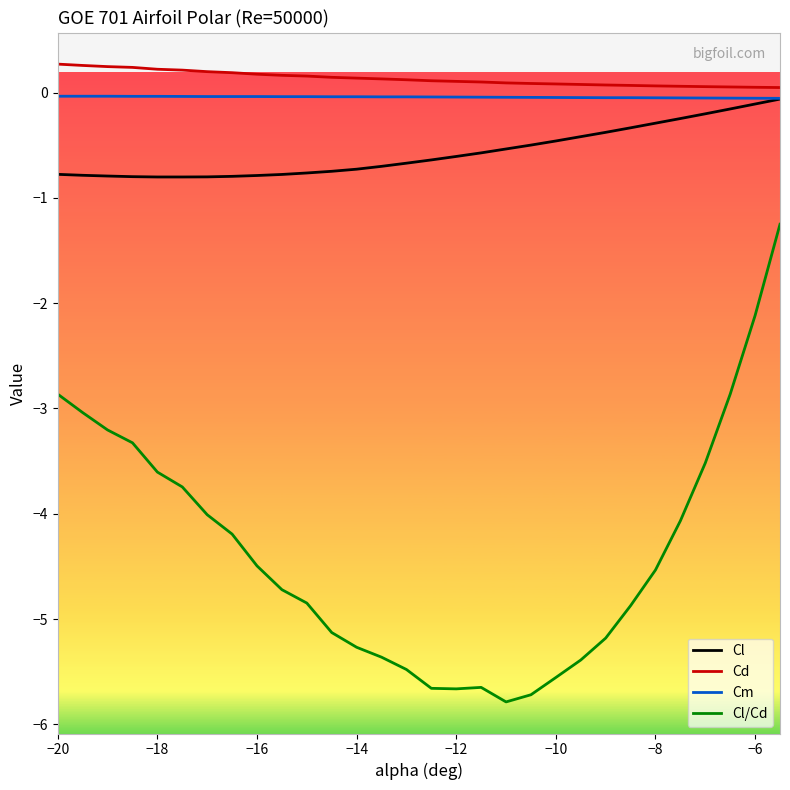

Which series has the largest range (max minus min)?

Cl/Cd